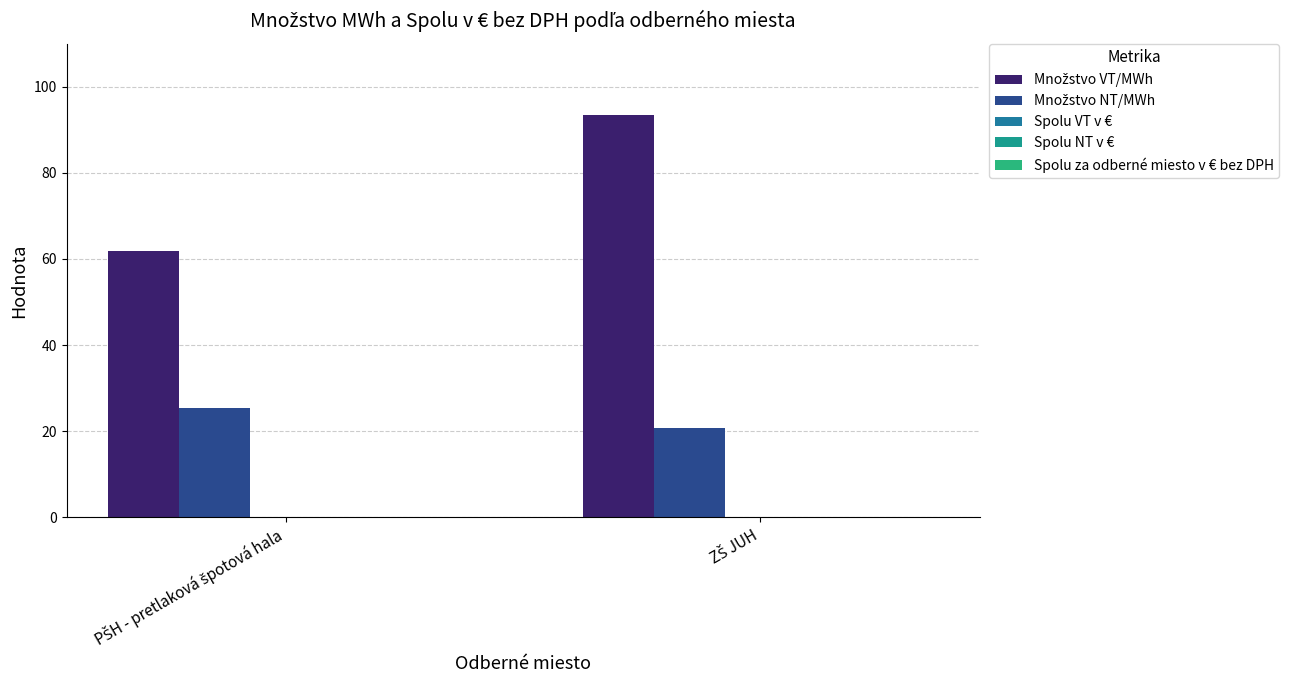

How many series are shown in this chart?

2